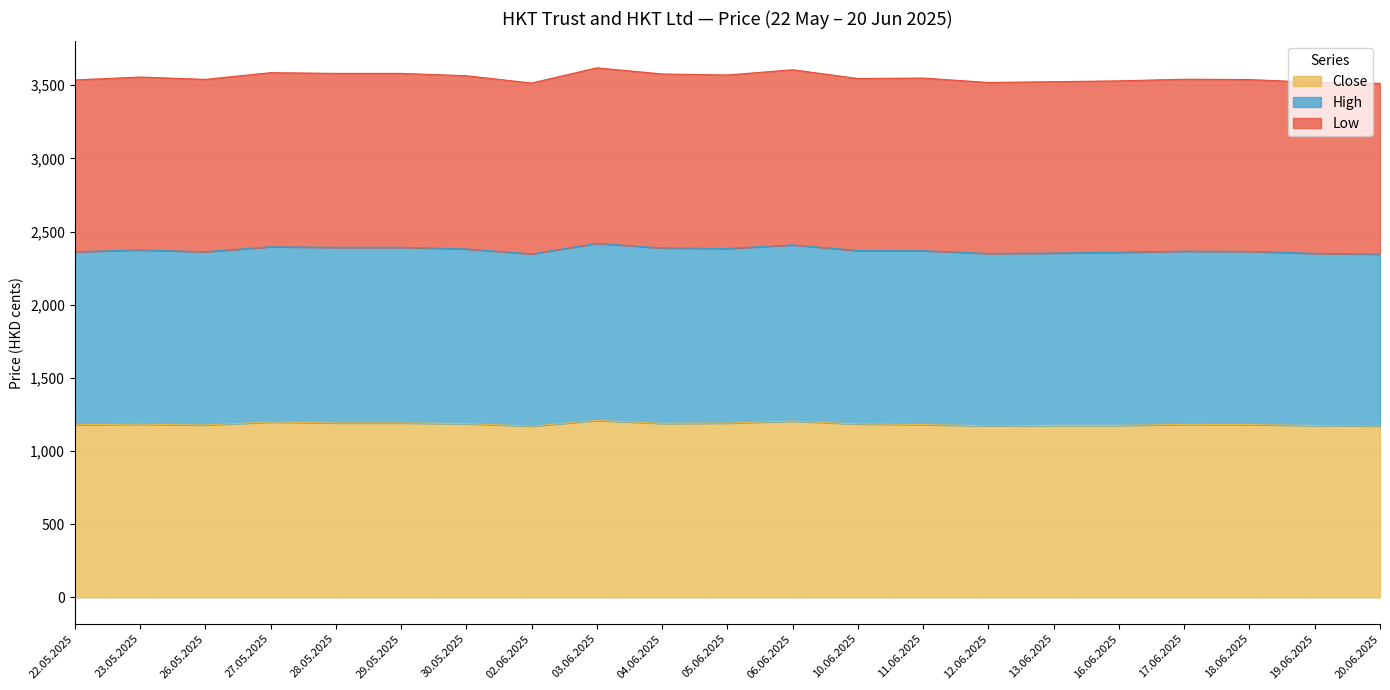

What is the total value across all series at 19.06.2025?

3520